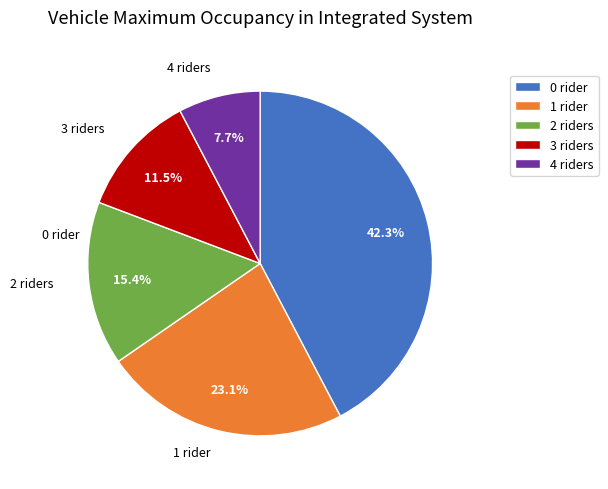

What is the largest slice in the pie chart?

0 rider